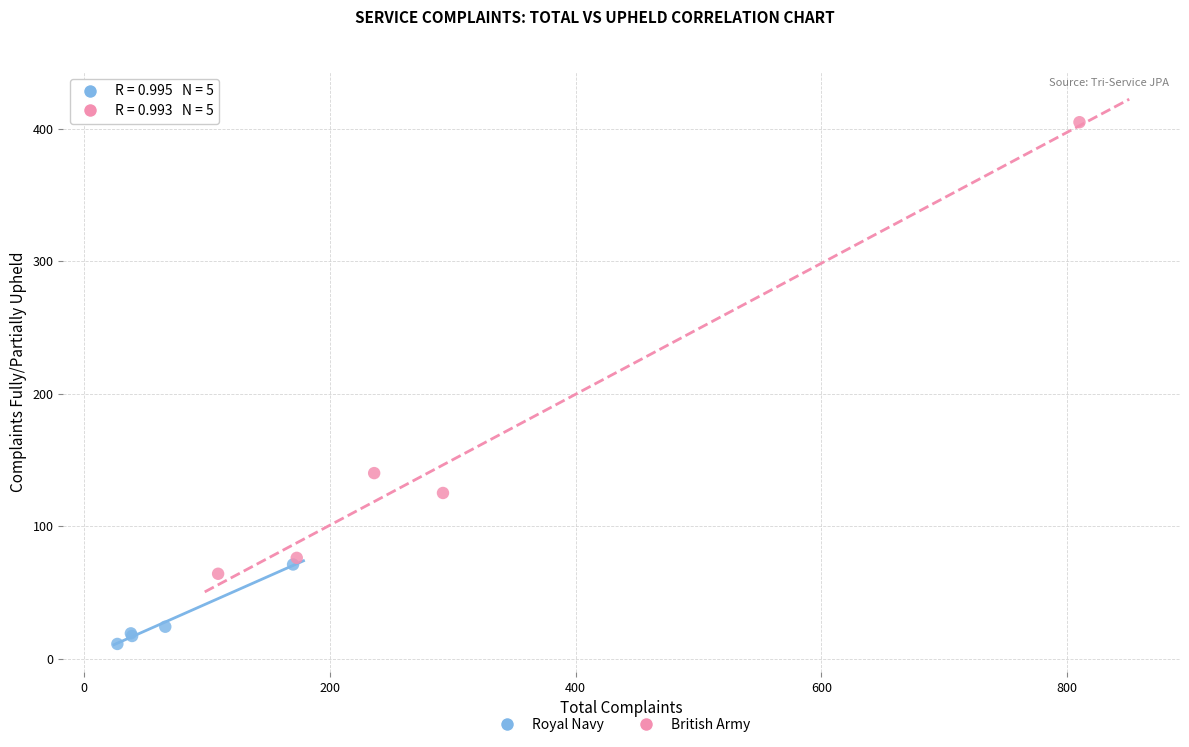

Which series reaches the minimum Y coordinate?

Royal Navy